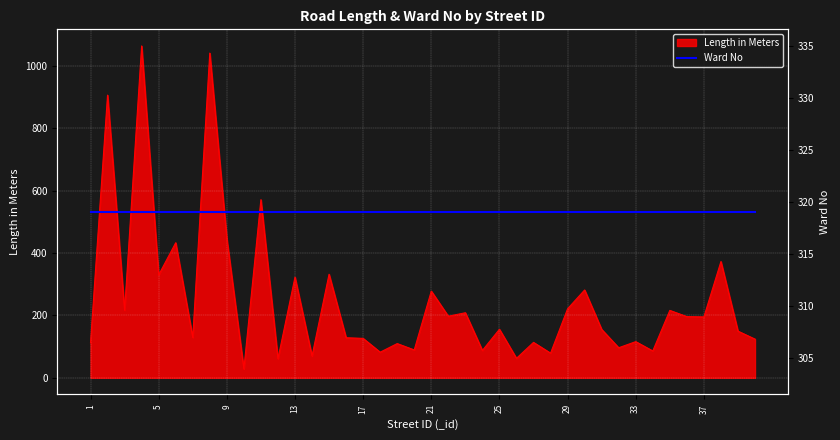

What is the value of the 7th point from the left?

129.5